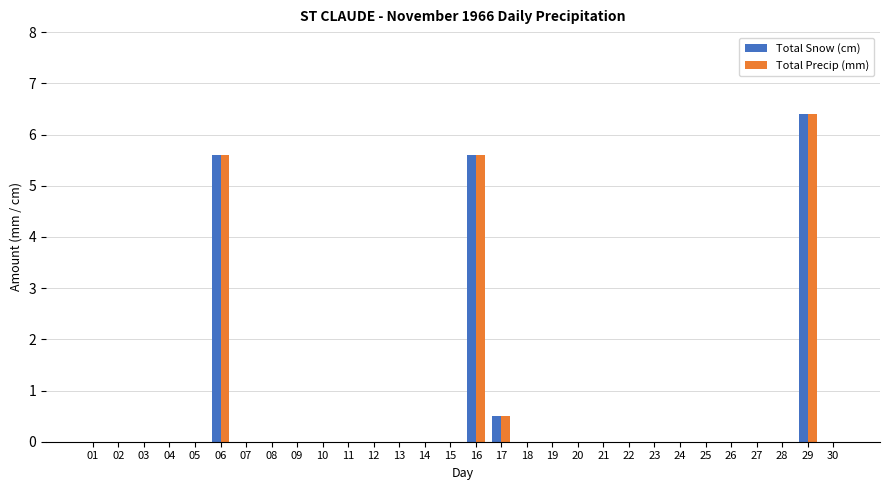

What is the sum of the Total Precip (mm) values at 06 and 14?

5.6